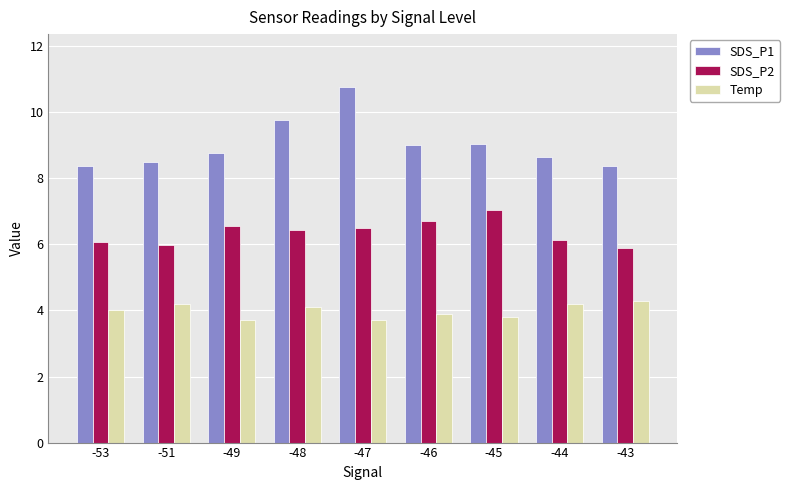

What is the spread (max minus min) of values at -46?

5.1